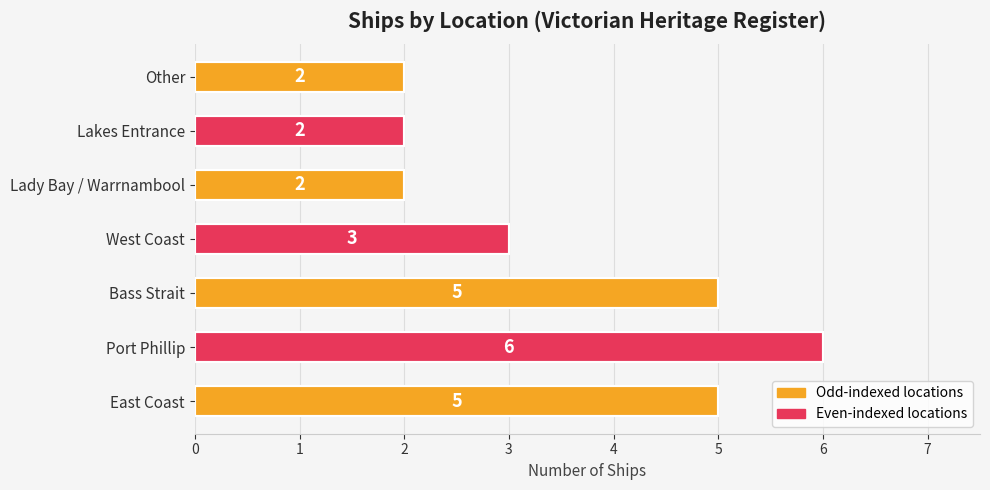

How many data points does each series have?

7